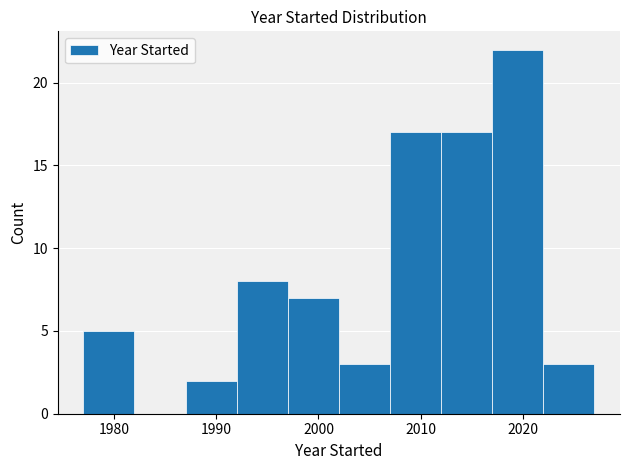

Reading left to right, transcribe this chart: for each bar, give the range it covers on the x-axis and its height. The values are not printed on the chart, so give them approximately, as read against the axis.

1977 to 1982: 5
1982 to 1987: 0
1987 to 1992: 2
1992 to 1997: 8
1997 to 2002: 7
2002 to 2007: 3
2007 to 2012: 17
2012 to 2017: 17
2017 to 2022: 22
2022 to 2027: 3